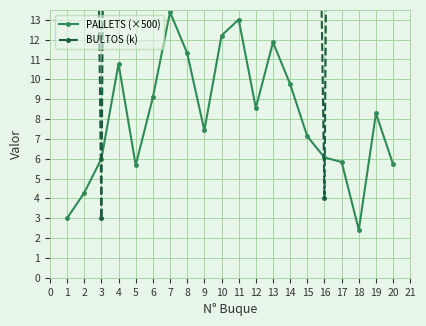

What is the value of the BULTOS (k) point at the 19th from the left?

179.0